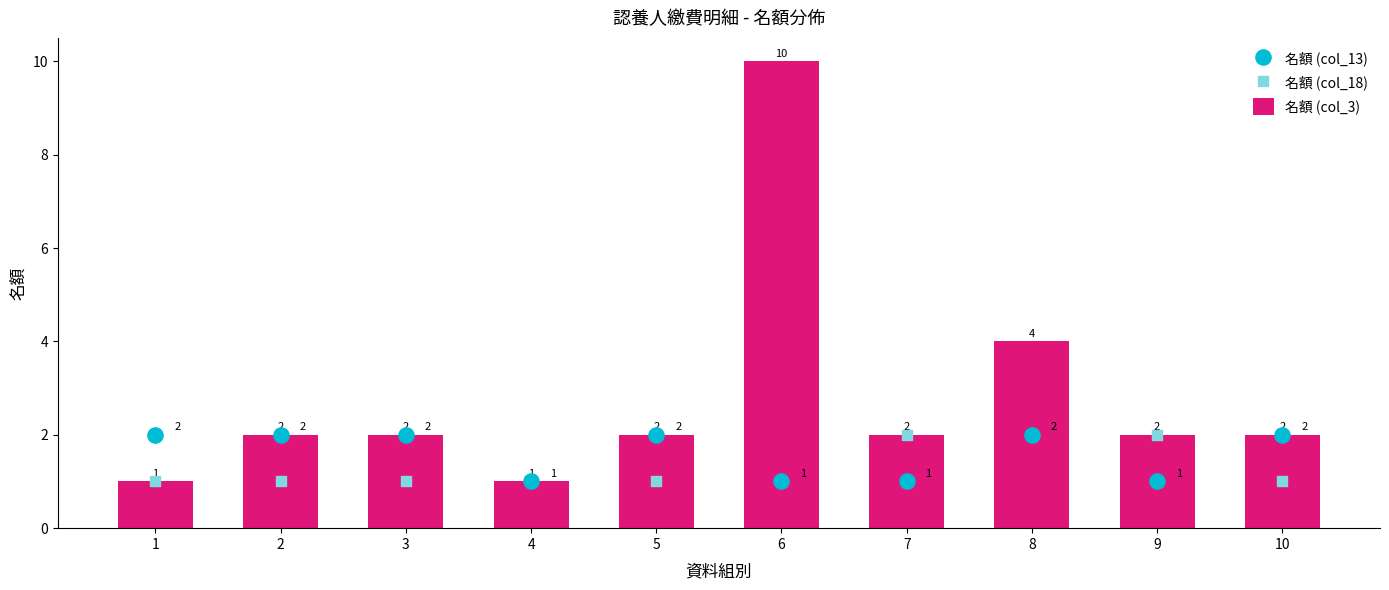

Which series has the largest Y range (max minus min)?

名額 (col_3)